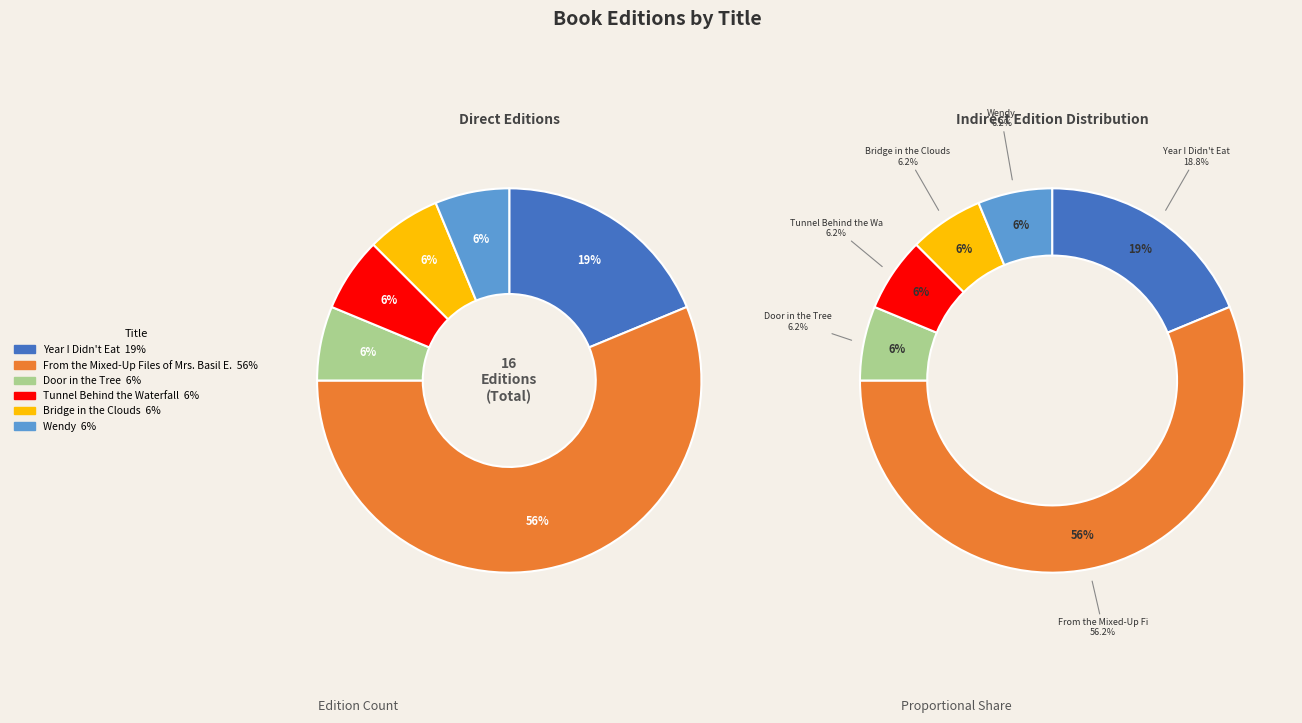

What is the smallest slice in the pie chart?

Door in the Tree